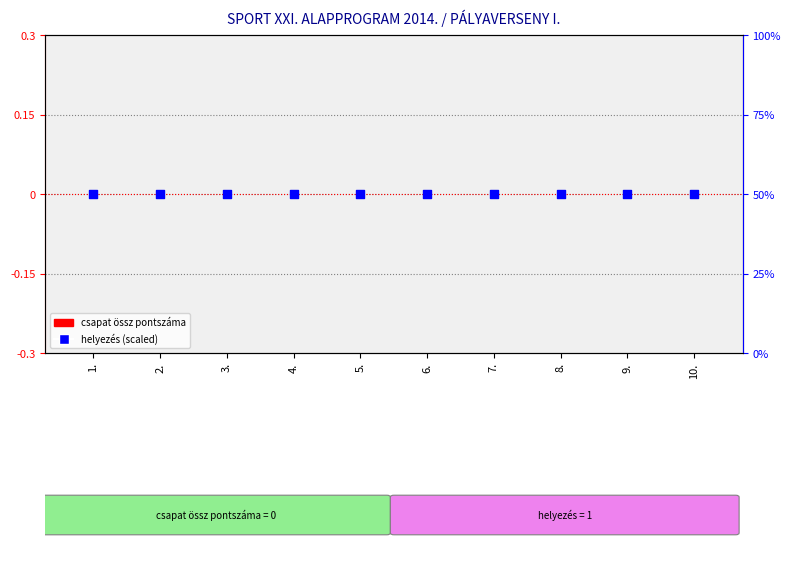

What is the total value across all series at 5.?

50